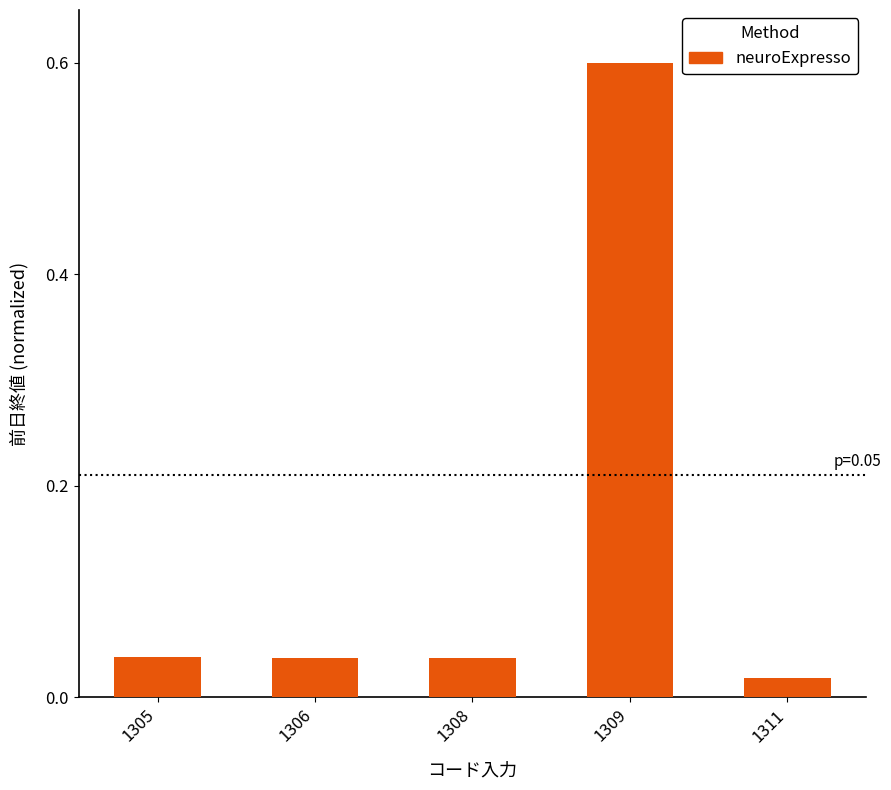

What is the change in value from 1309 to 1311?

-0.6